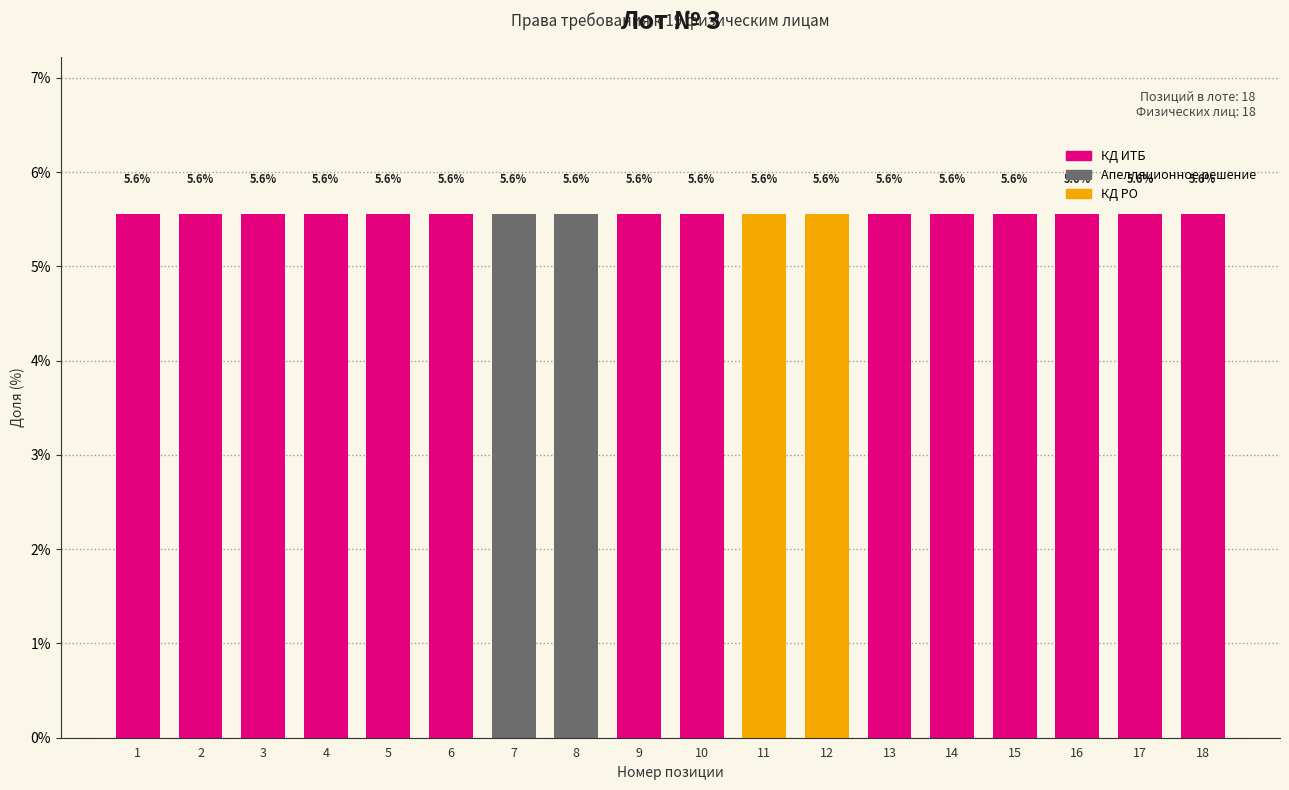

Which has a higher value, 16 or 11?

16